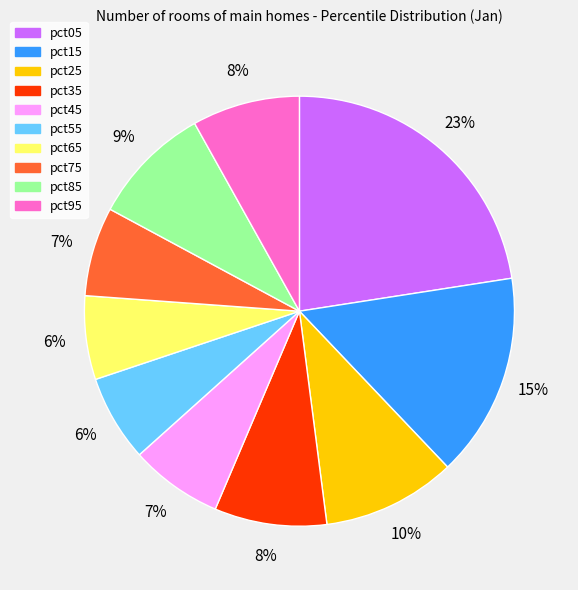

Which slice is the largest?

pct05